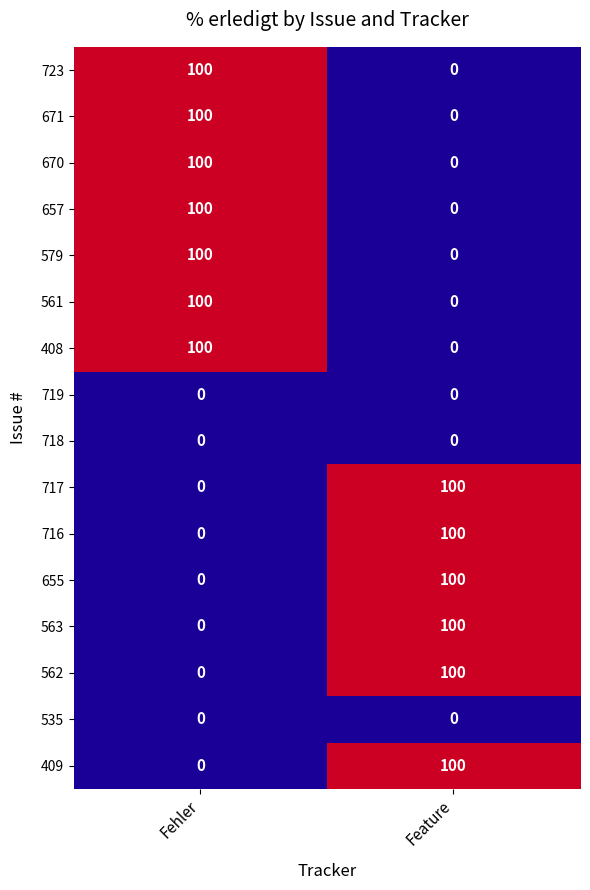

What is the average value of the 655 series?

50